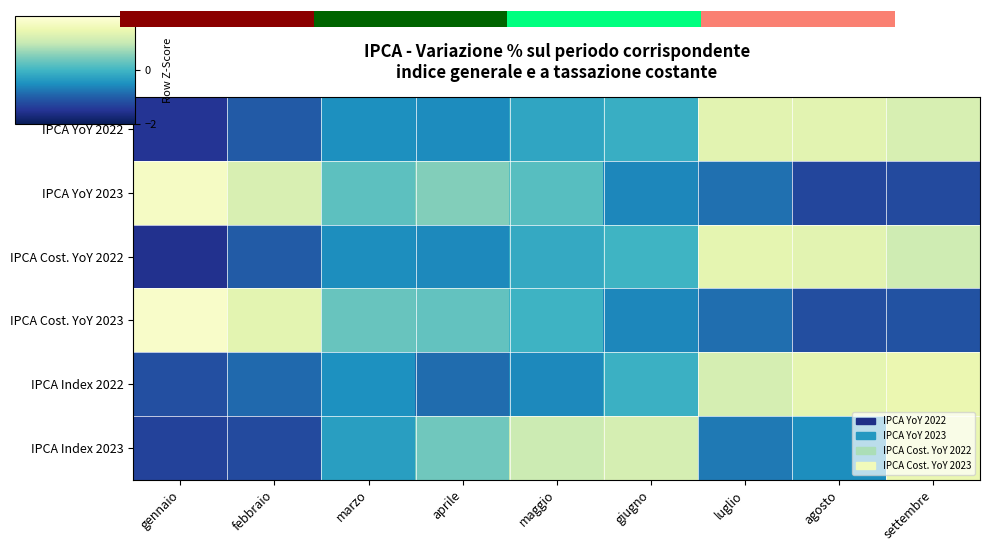

At which category is the sum across all series the highest?

settembre